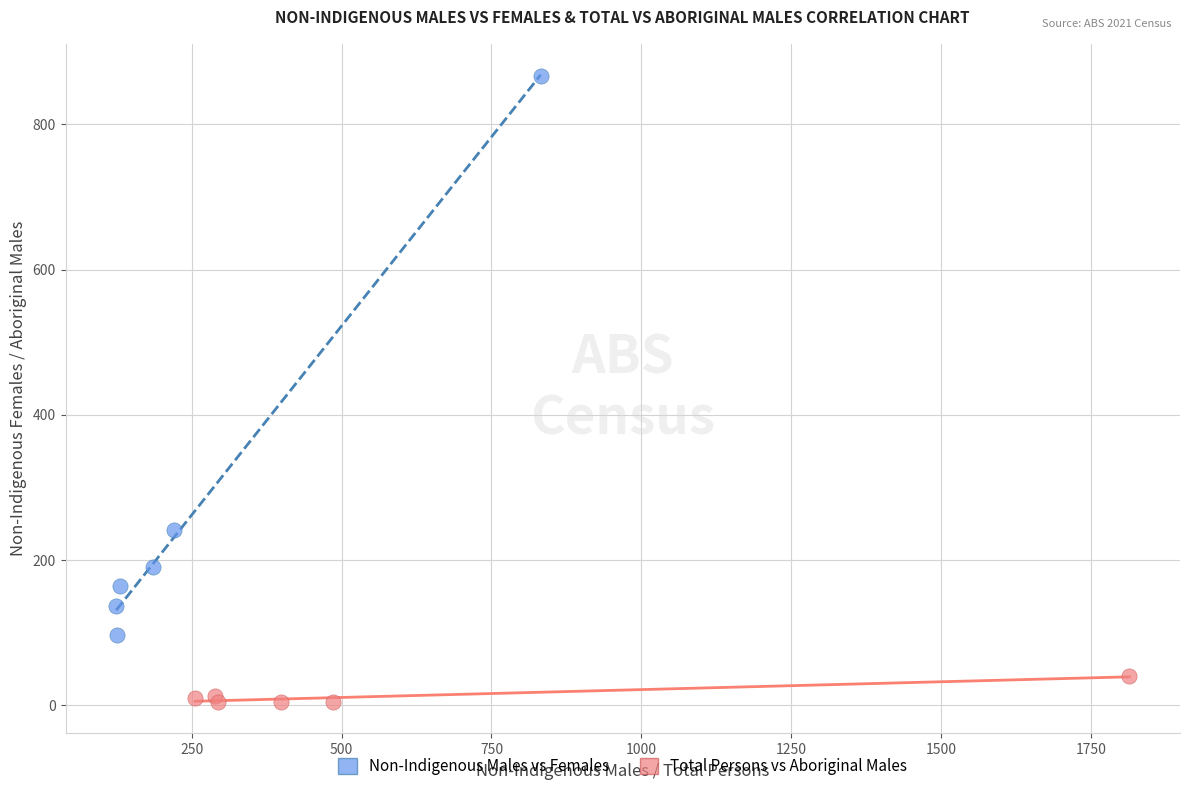

Which series contains the lowest Y value?

Total Persons vs Aboriginal Males